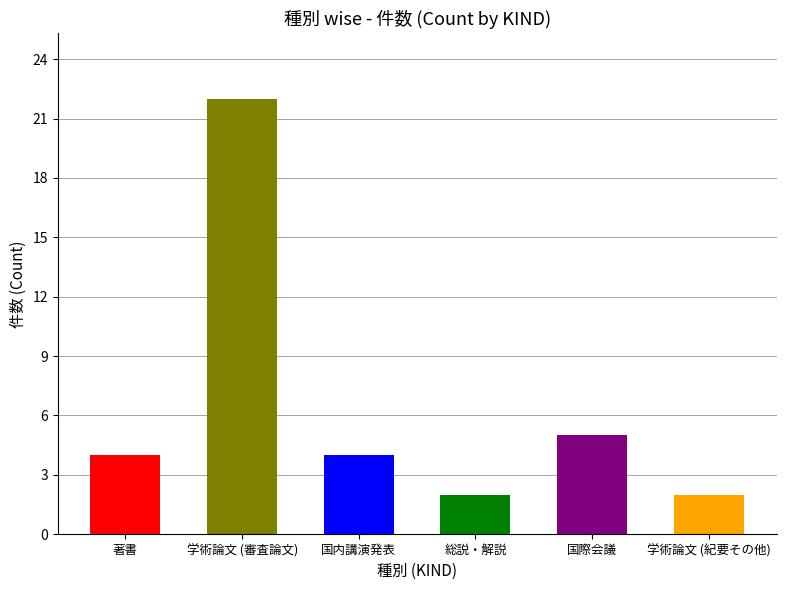

What is the greatest value displayed?

22